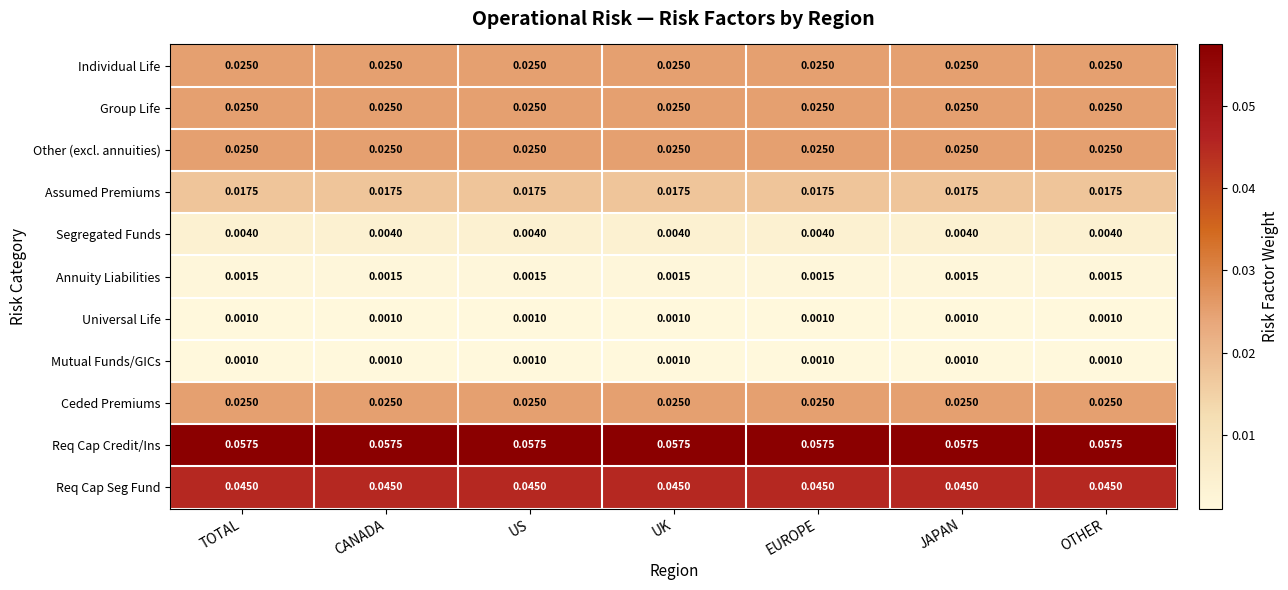

Is the value of Universal Life at CANADA greater than the value of Req Cap Seg Fund at EUROPE?

No